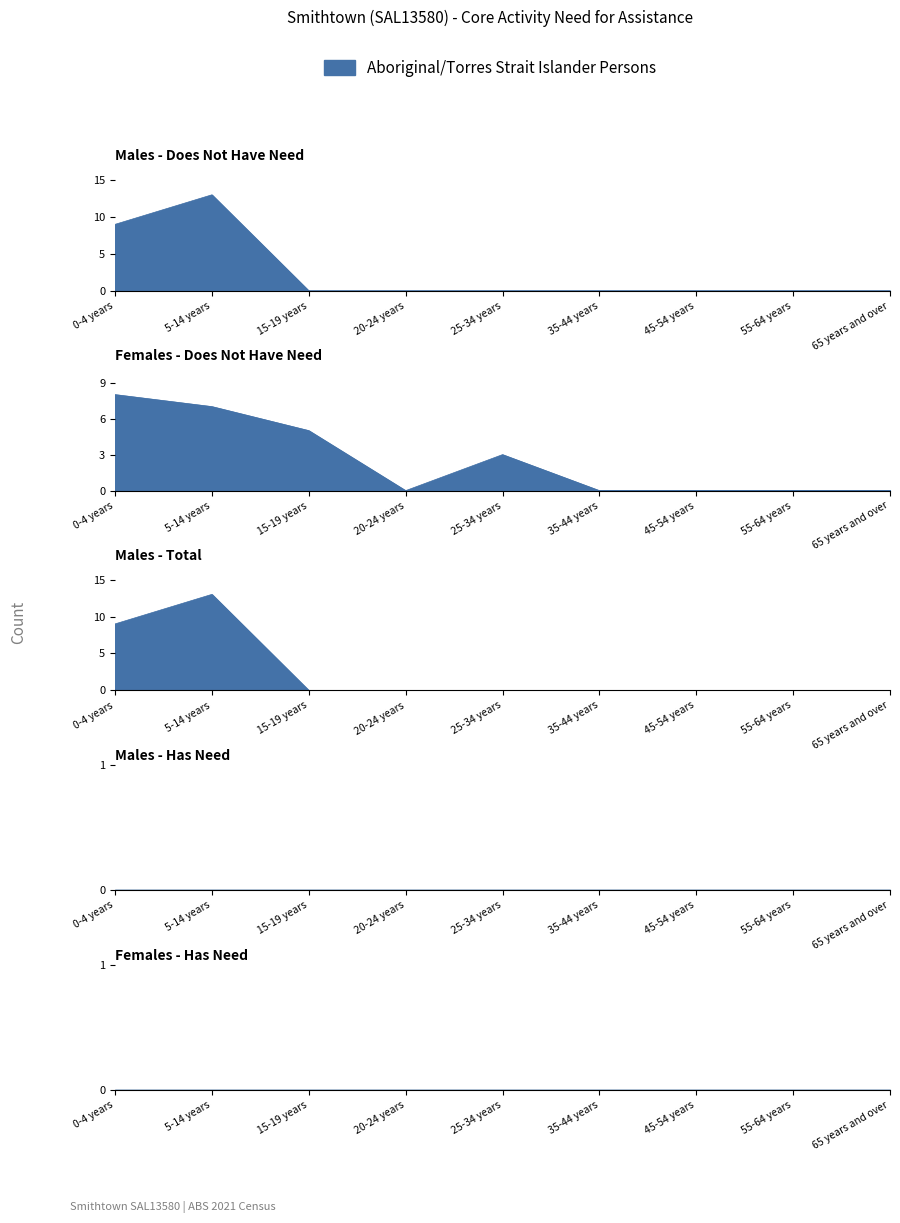

What position from the right is 15-19 years?

7